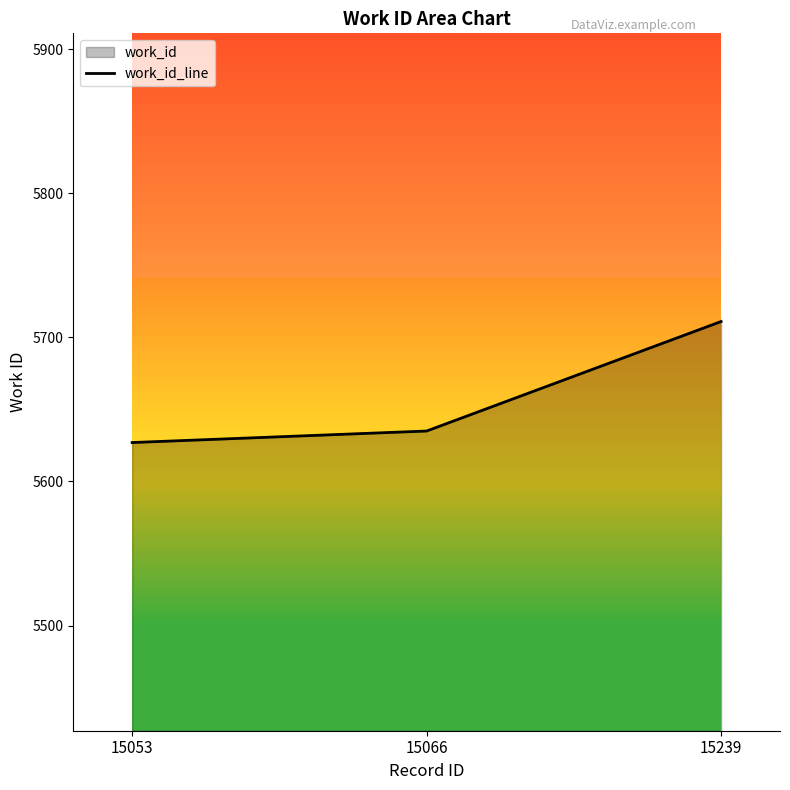

Approximately how many times larger is the value at 15053 compared to 15239?

1.0